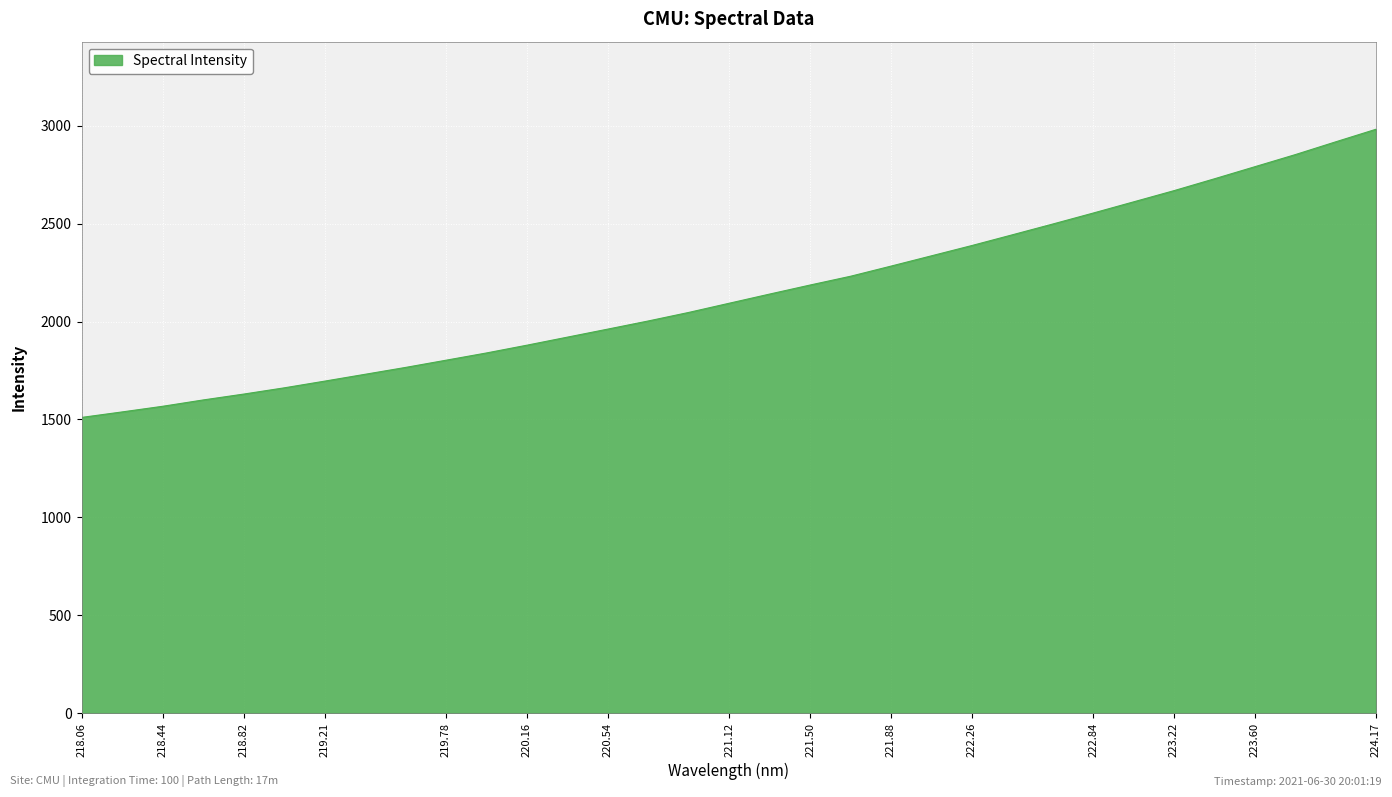

What is the smallest value displayed?

1510.3